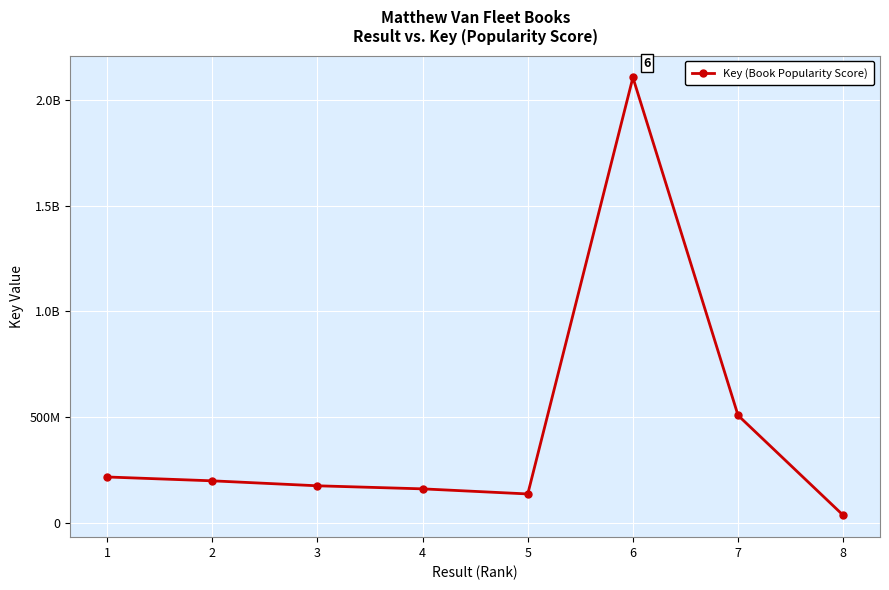

Is this an area chart (filled region under the line)?

No